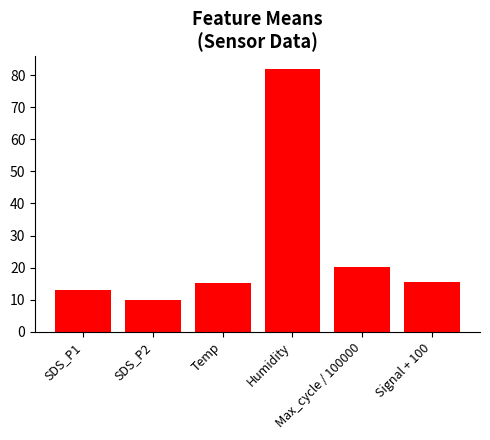

What is the average value?

25.9